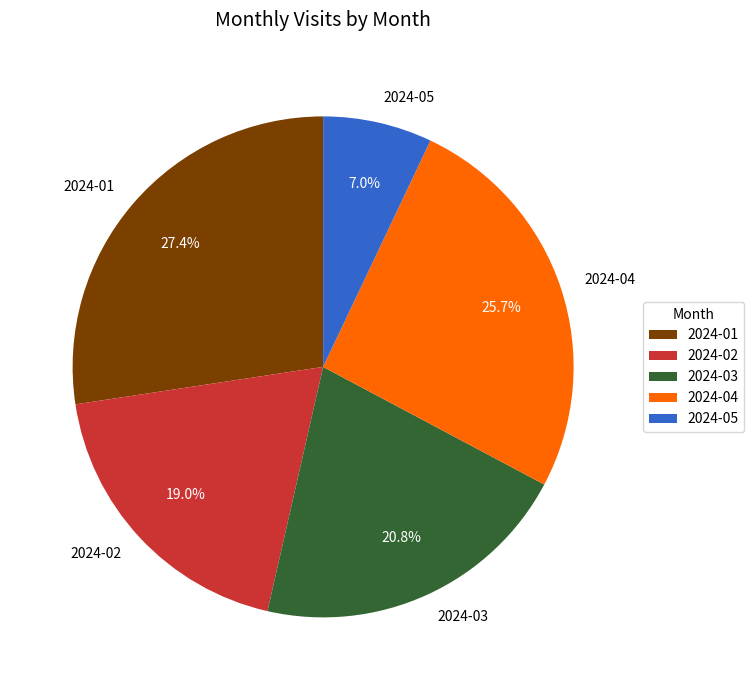

Do 2024-01 and 2024-03 together represent more than half of the pie?

No